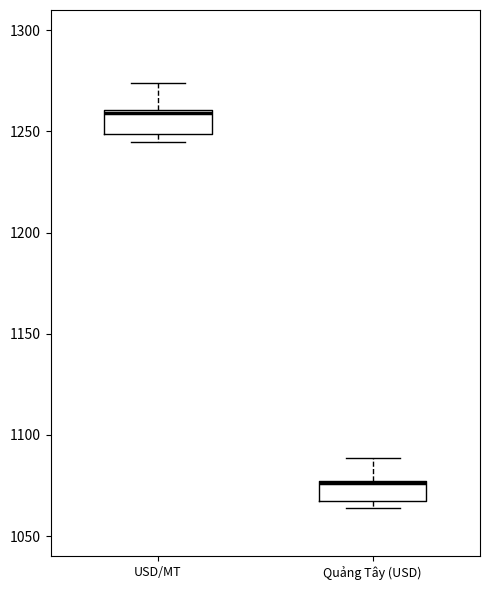

Reading left to right, transcribe this box plot: for each box, give where its median line is, the range the box spans, and where its two whiskers end, as read against the y-axis. The values are not printed on the chart, so give them approximately, as read against the axis.

USD/MT: median 1260, box 1250 to 1260, whiskers 1245 to 1275
Quảng Tây (USD): median 1075 (drawn on the box's upper edge), box 1065 to 1075, whiskers 1065 (just below the box's lower edge) to 1090